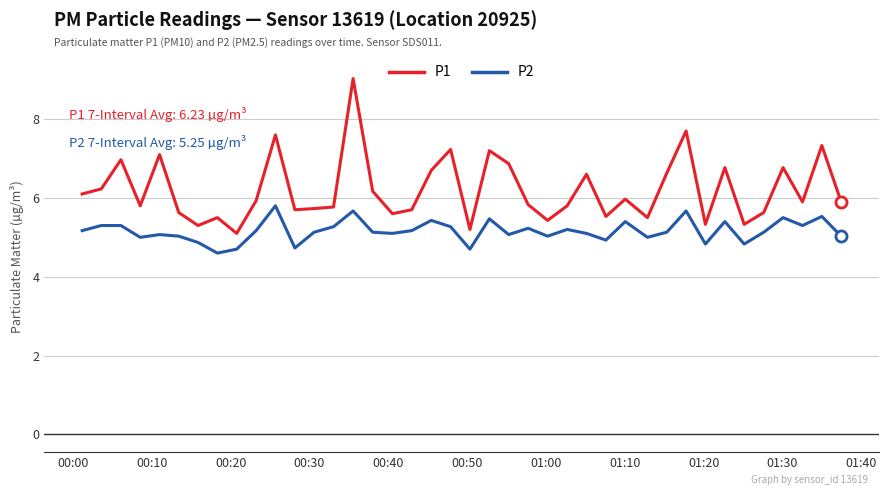

What is the maximum value shown in the chart?

9.0